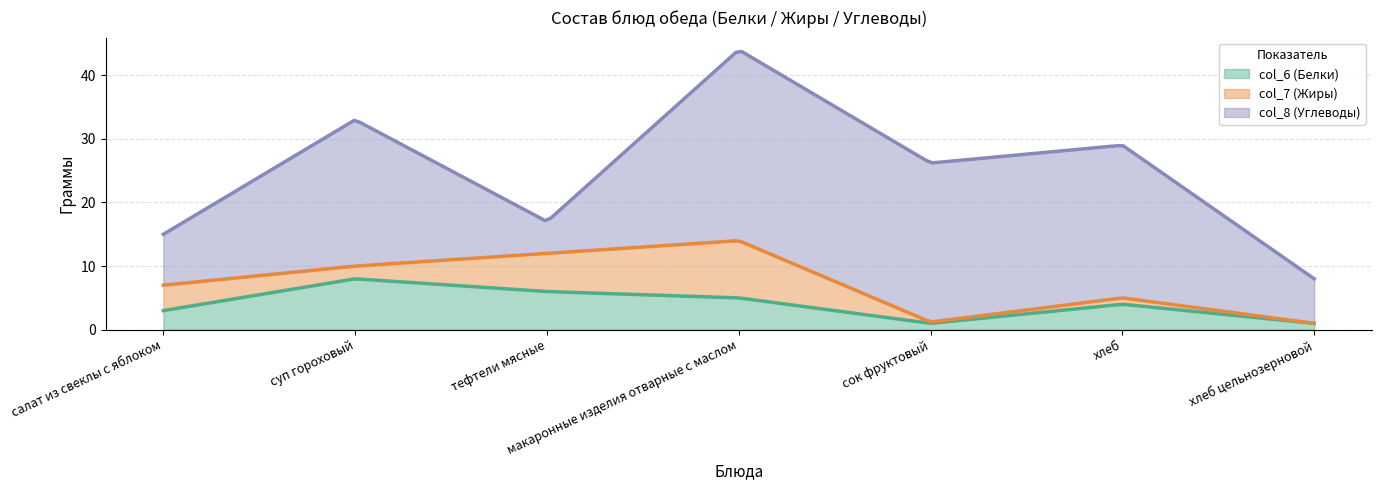

Does the chart display data point markers on the line(s)?

No